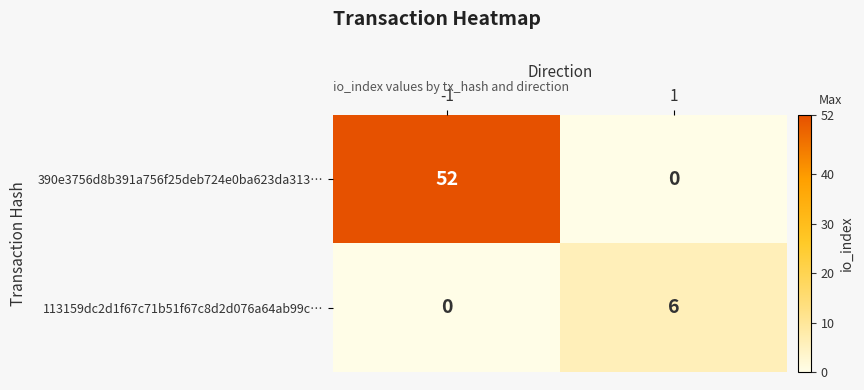

What is the difference between the 390e3756d8b391a756f25deb724e0ba623da313… values at -1 and 1?

52